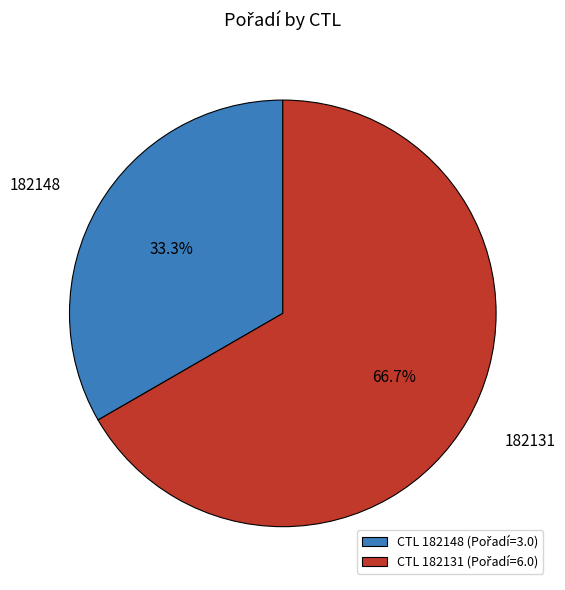

To the nearest percent, what is the difference between the largest and smallest slice percentages?

33%